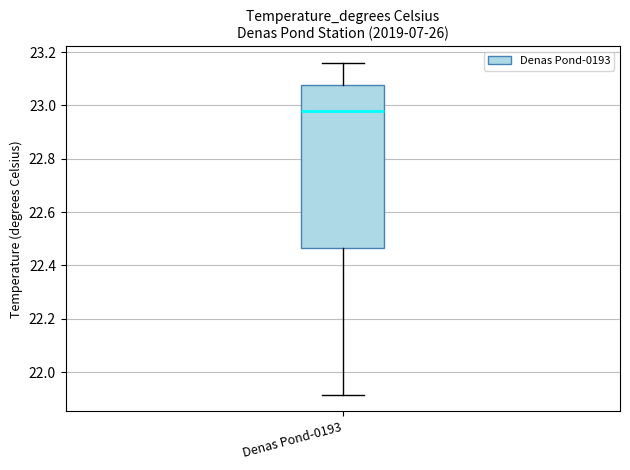

Read this box plot against the y-axis: the position of the median line, the range covered by the box, and the ends of both whiskers. The values are not printed on the chart, so give them approximately, as read against the axis.

median 22.98, box 22.46 to 23.08, whiskers 21.92 to 23.16